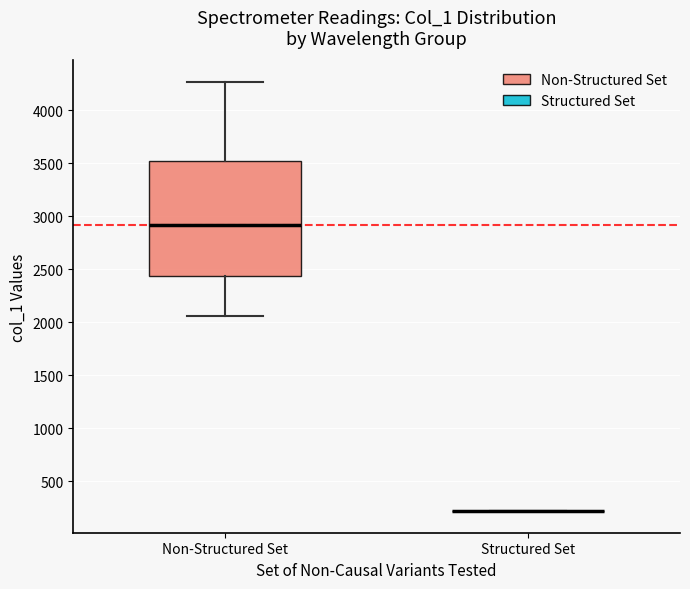

Where is the upper edge of the box for Non-Structured Set on the y-axis? The values are not printed on the chart, so give them approximately, as read against the axis.

3500